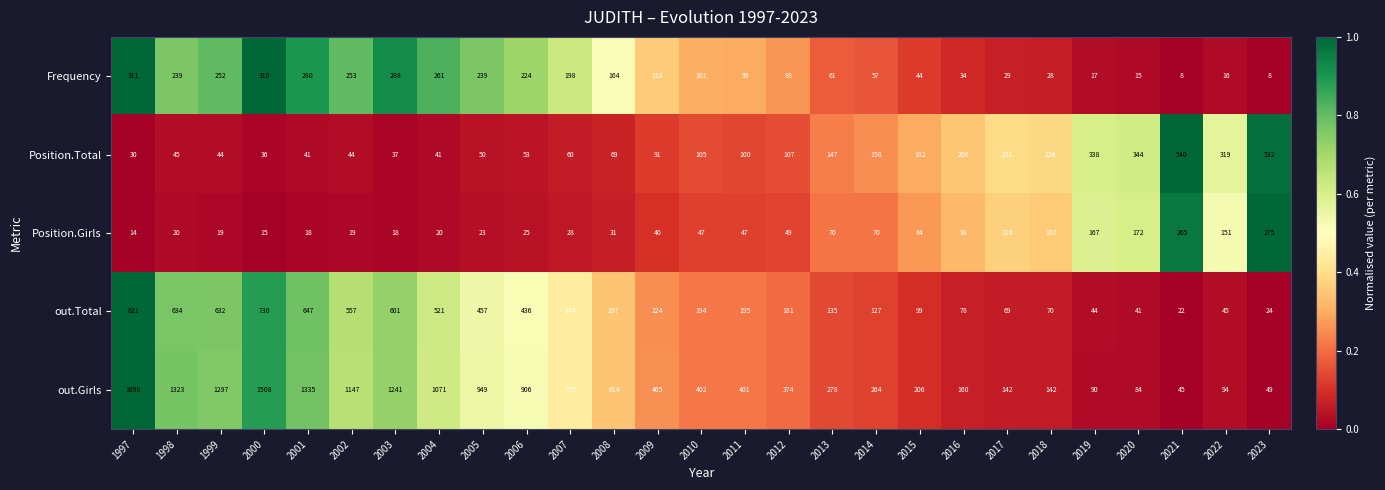

What is the total value across all series at 2022?

625